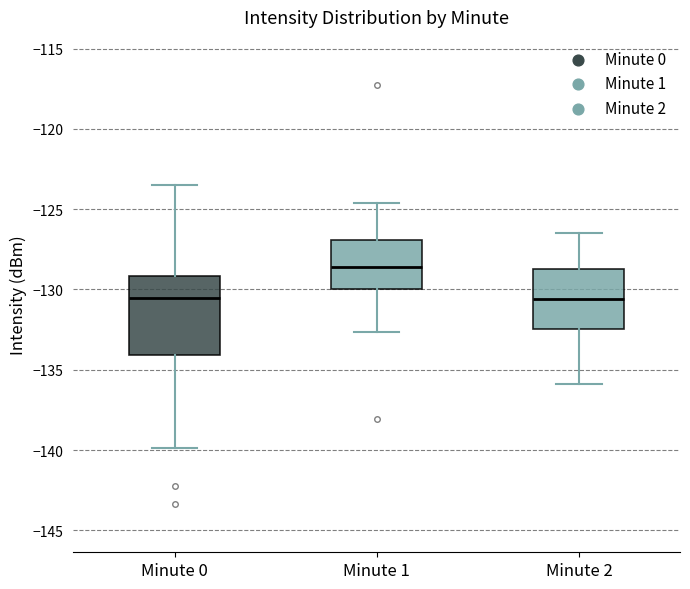

Reading left to right, read every box against the y-axis: the position of its median line, the range the box covers, and the ends of its whiskers. The values are not printed on the chart, so give them approximately, as read against the axis.

Minute 0: median -130.5, box -134.0 to -129.0, whiskers -140.0 to -123.5
Minute 1: median -128.5, box -130.0 to -127.0, whiskers -132.5 to -124.5
Minute 2: median -130.5, box -132.5 to -128.5, whiskers -136.0 to -126.5